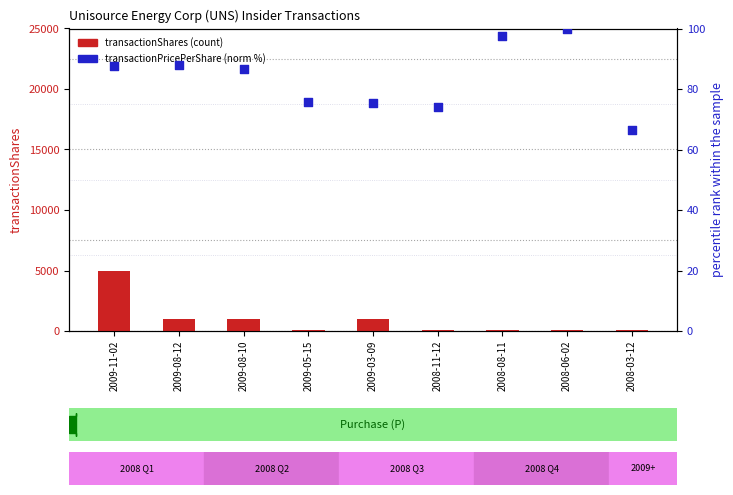

What are all the series names shown in the legend?

transactionShares, transactionPricePerShare (norm %)